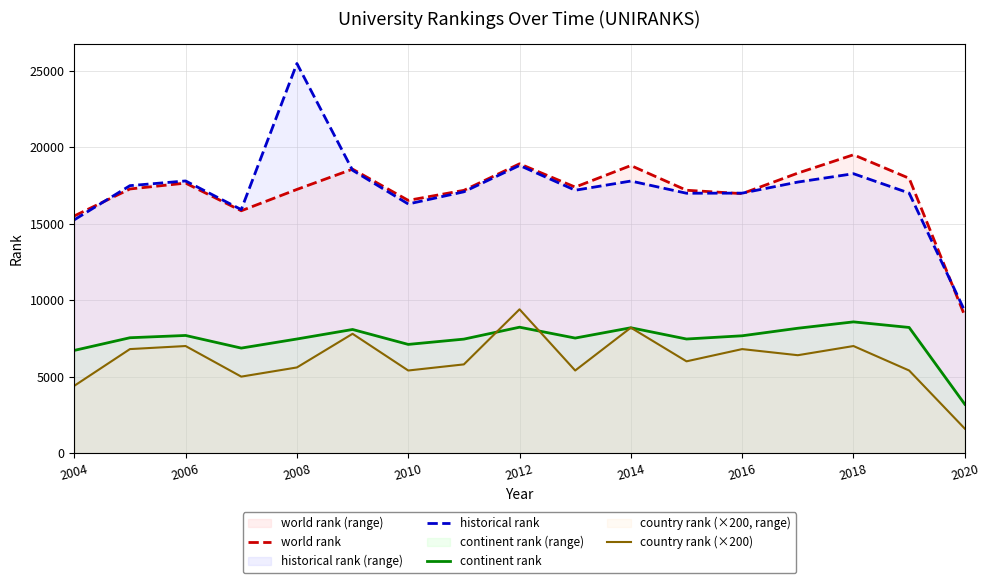

In historical rank, how many points are higher than both neighbors (excluding endpoints)?

5